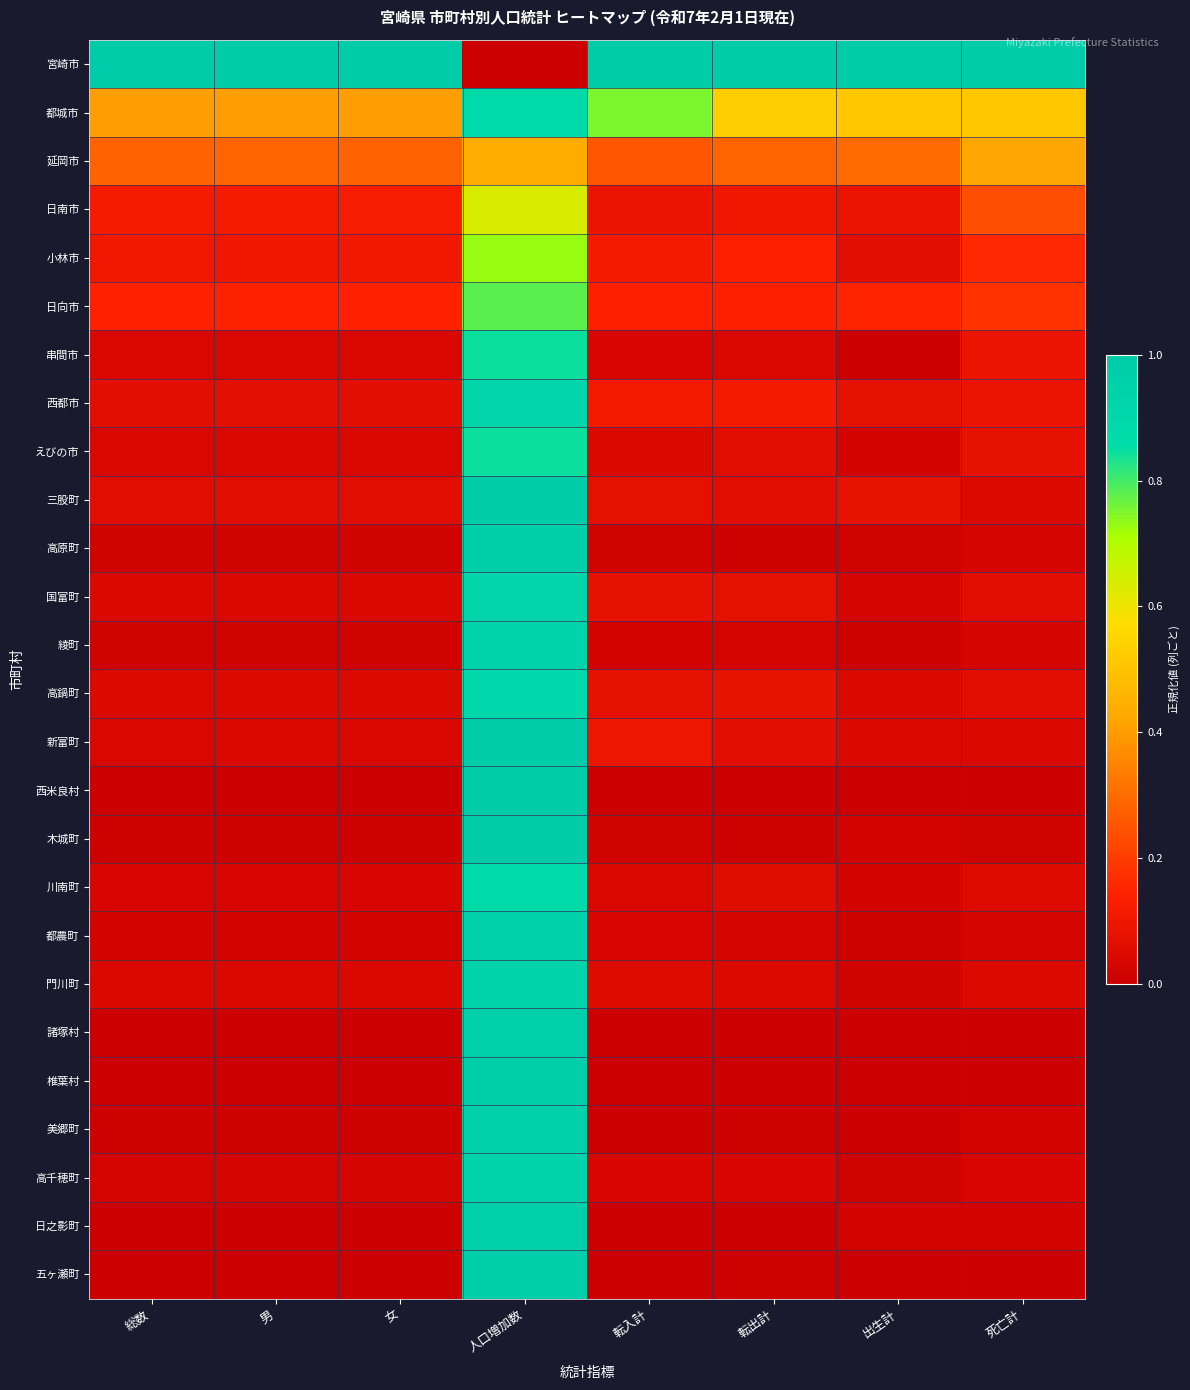

At how many categories does at least one series exceed 0?

8